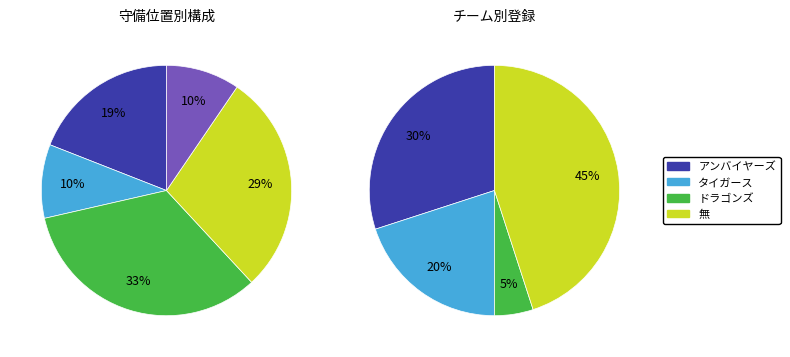

What percentage is the 内野手 slice, to the nearest percent?

33%